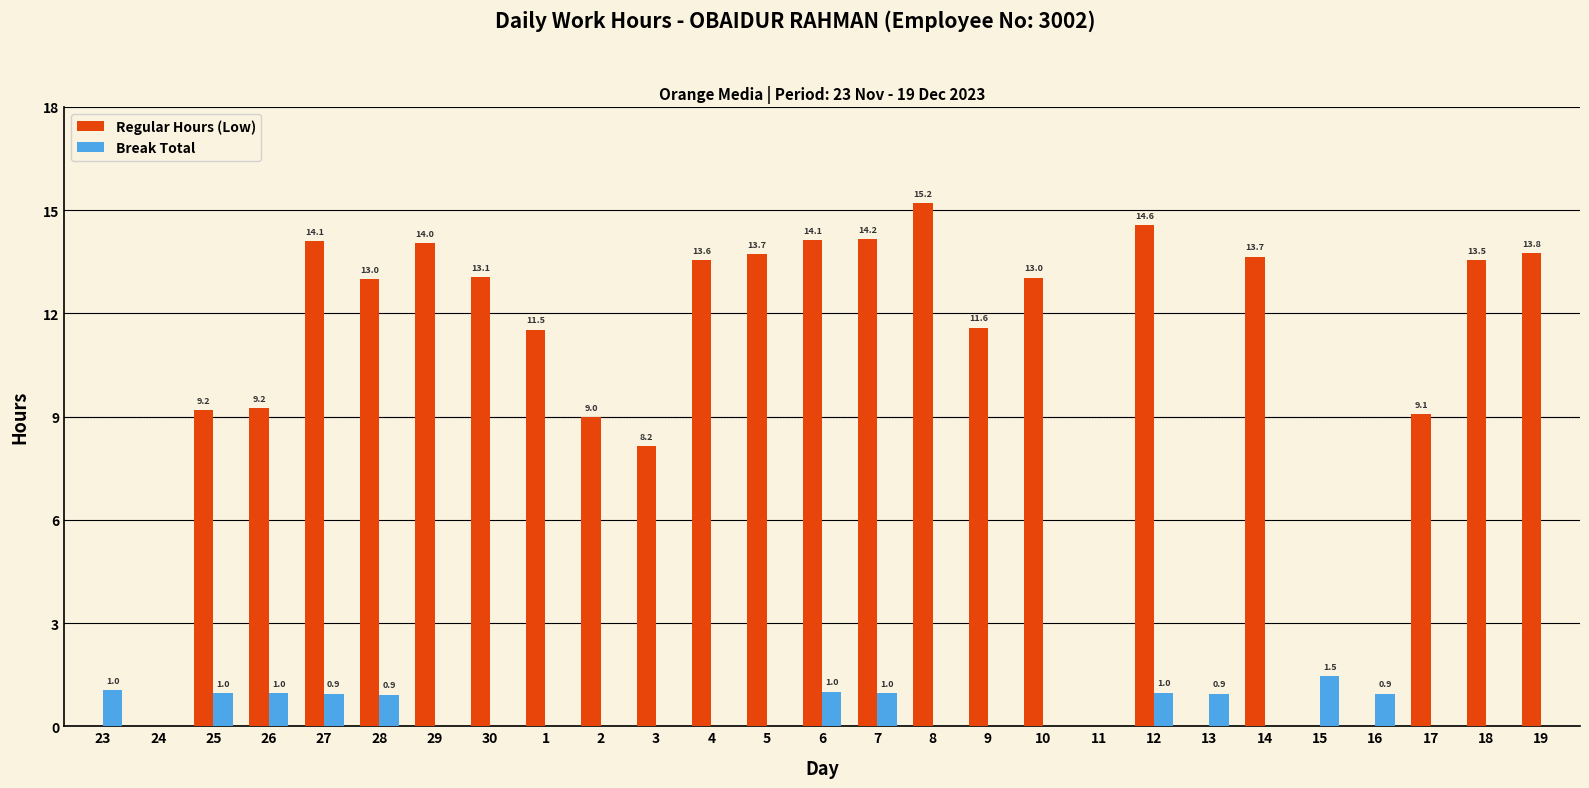

Is the value of Regular Hours (Low) at 5 greater than the value of Break Total at 11?

Yes